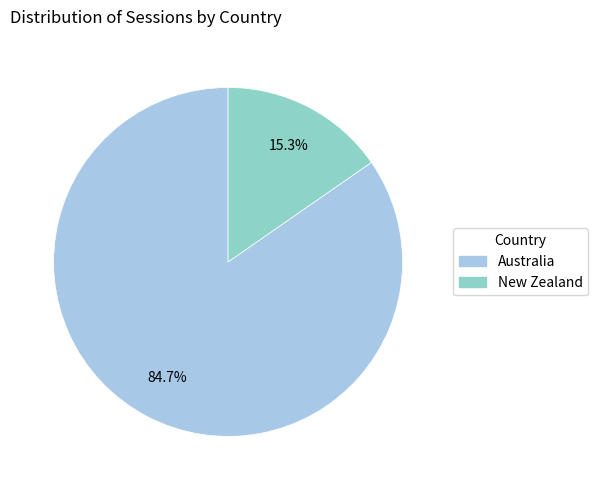

Does any single category account for the majority?

Yes